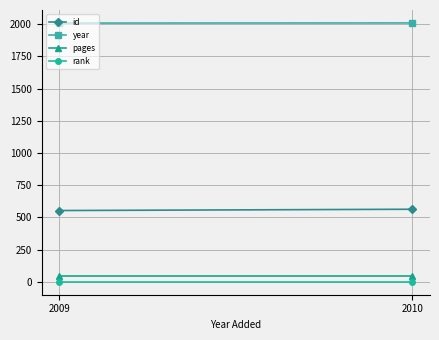

What is the spread (max minus min) of values at 2009?

2008